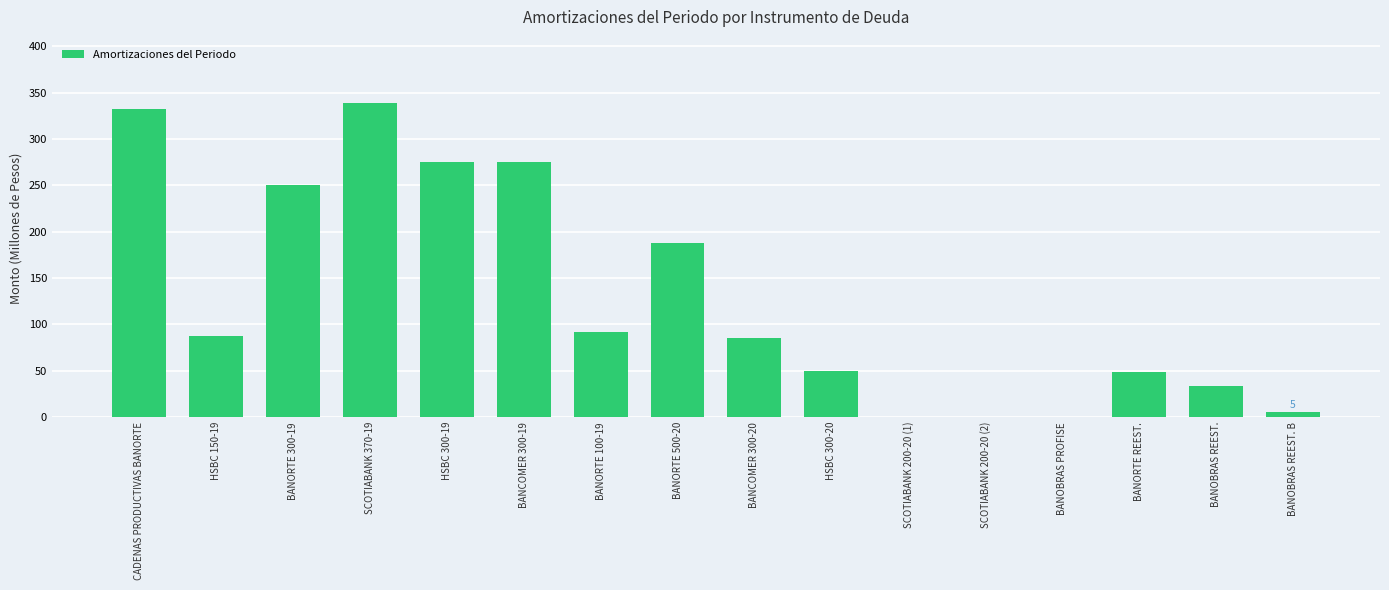

What is the sum of the values at BANCOMER 300-19 and BANORTE 100-19?

366.7